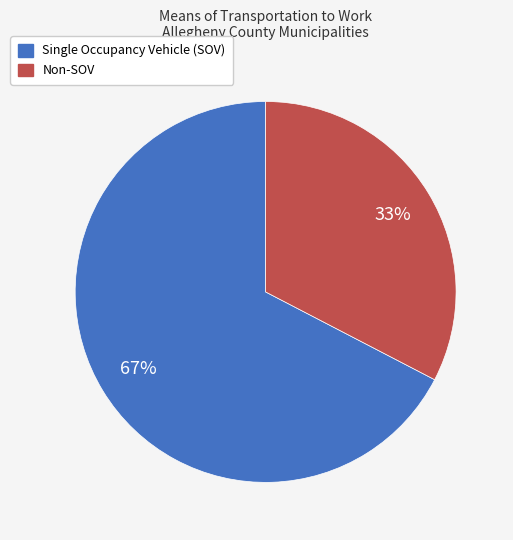

To the nearest percent, what is the average slice percentage?

50%